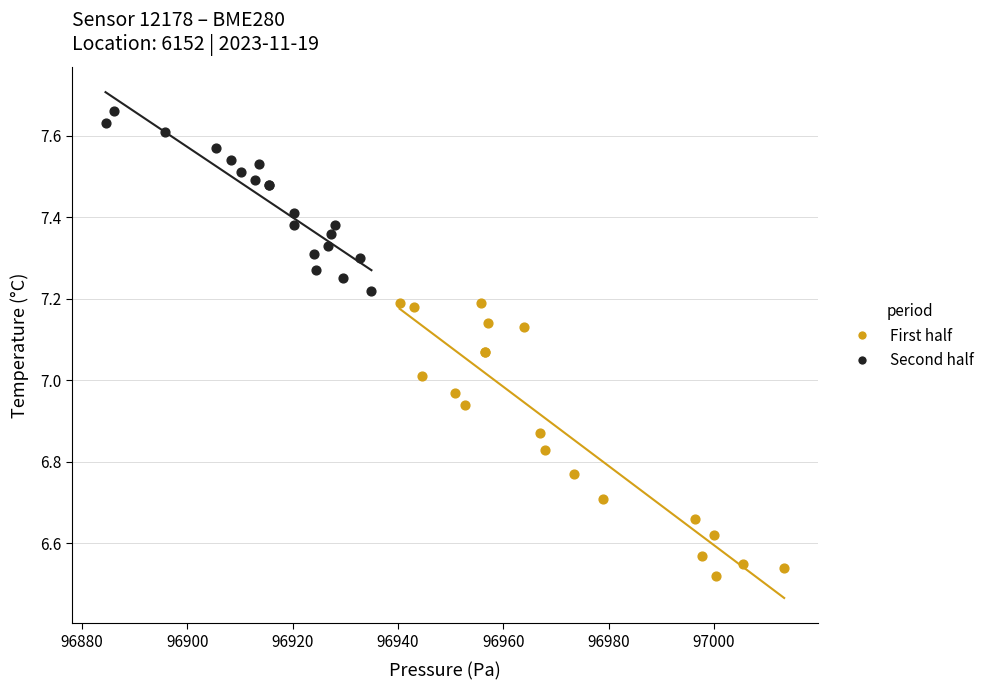

Which series has the widest spread of Y values?

First half